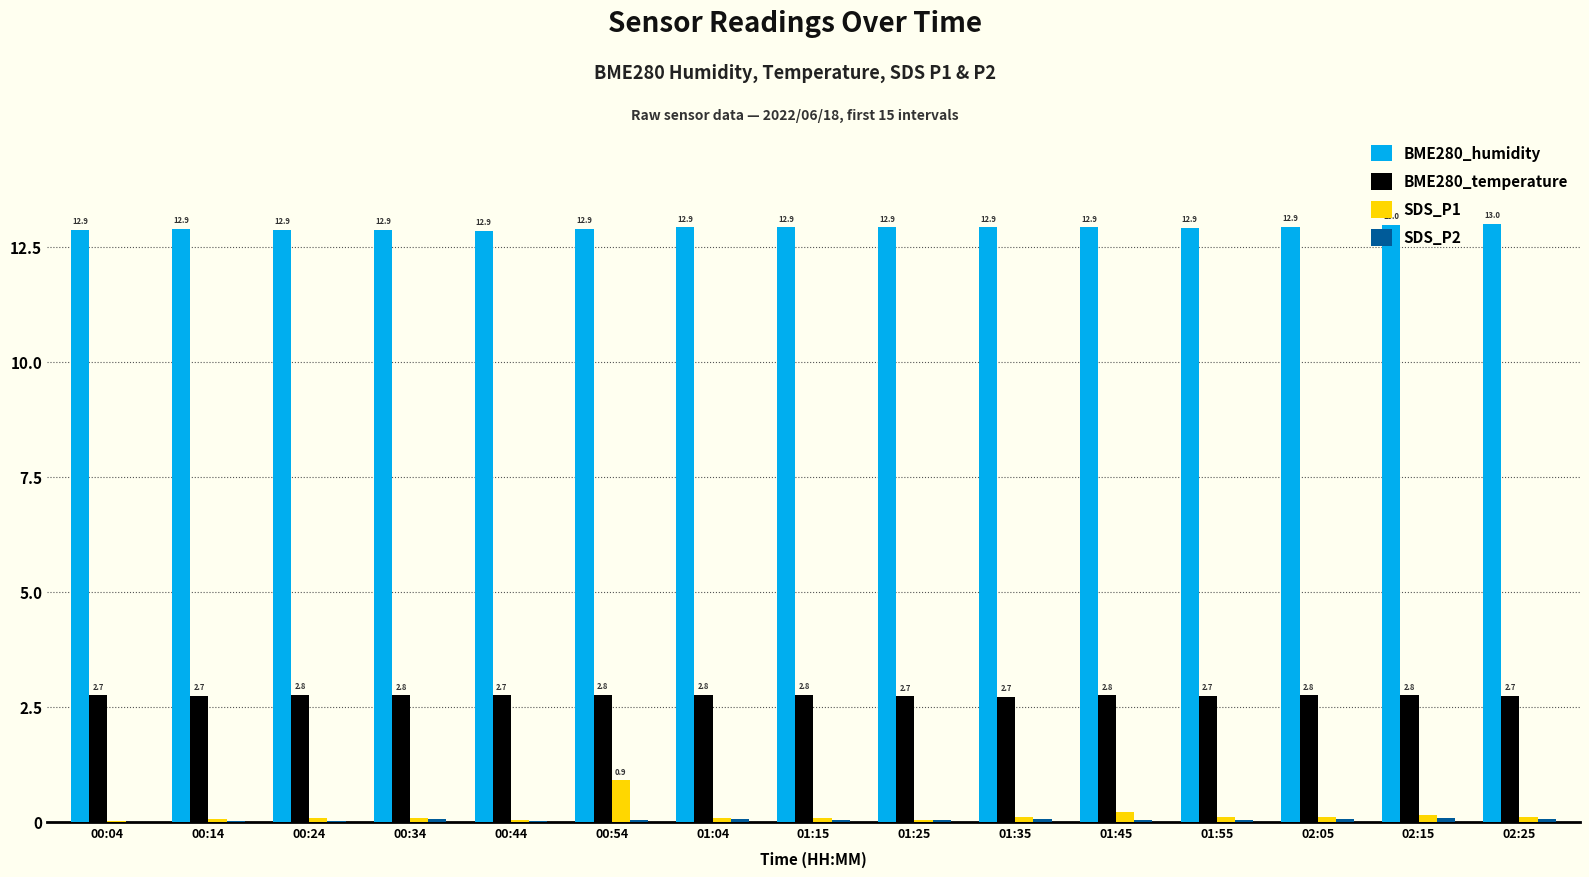

What is the sum of all SDS_P1 values?

2.2